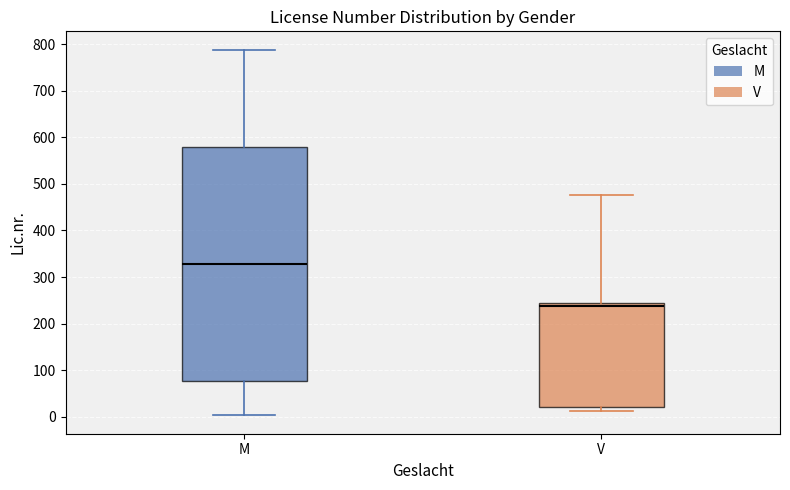

Which box's median line is the highest?

M